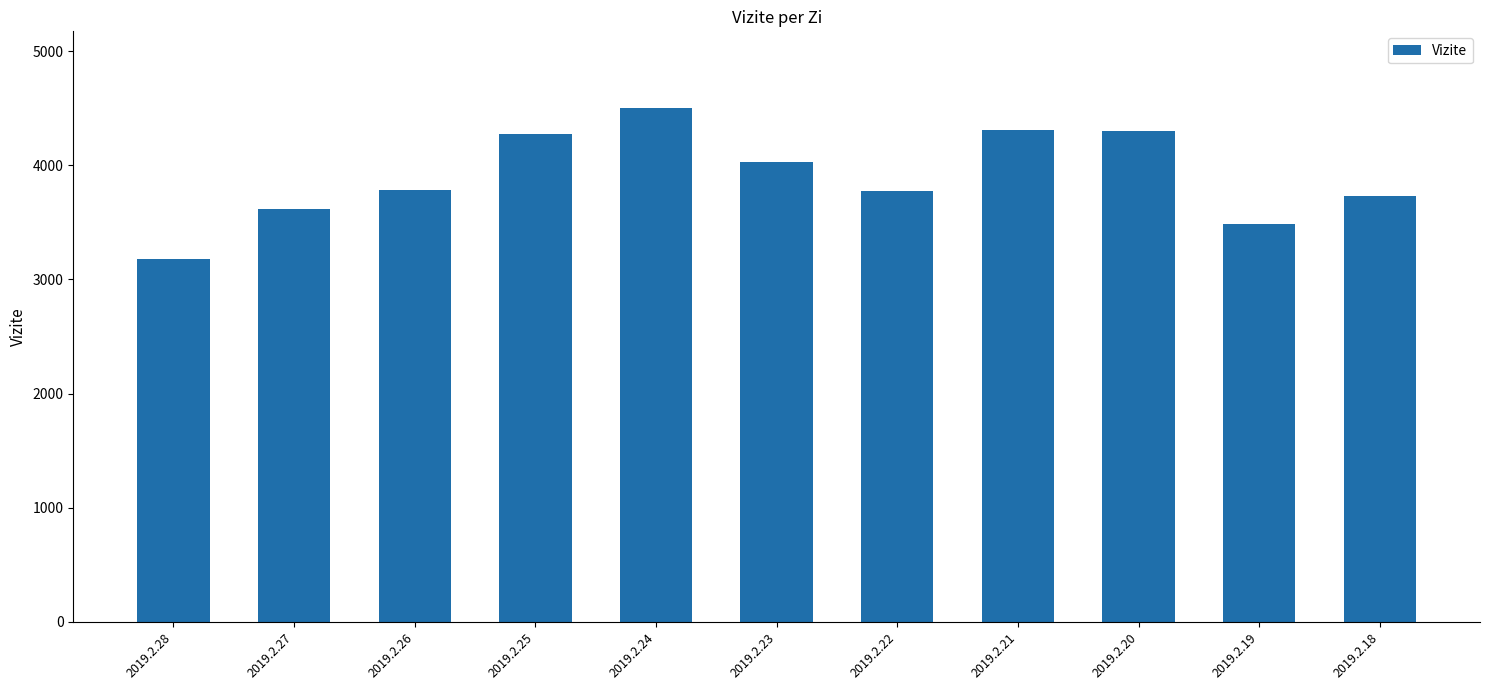

What is the approximate value at 2019.2.25, to the nearest 50?

4250